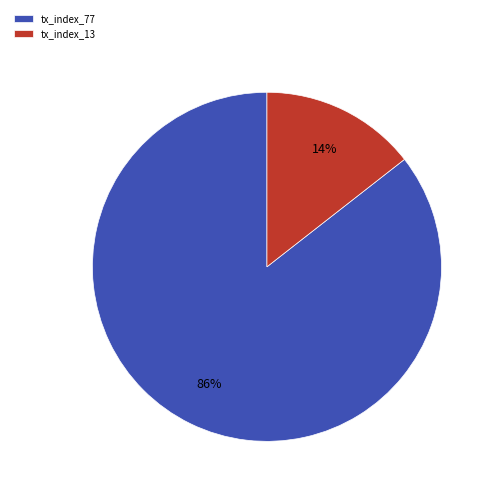

Which has a higher value, tx_index_77 or tx_index_13?

tx_index_77